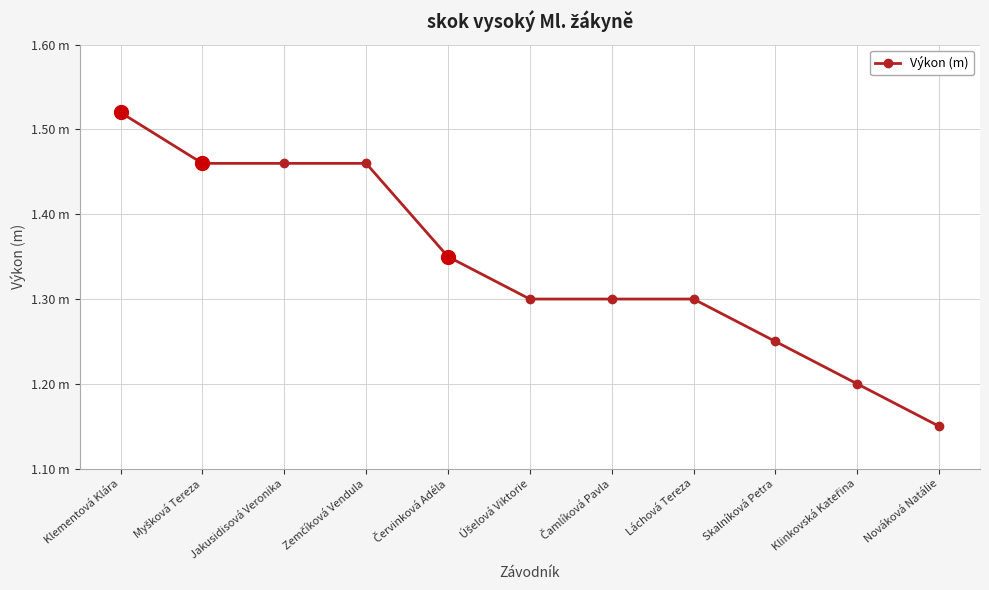

True or false: the data has more than 2 interior local peaks.

False